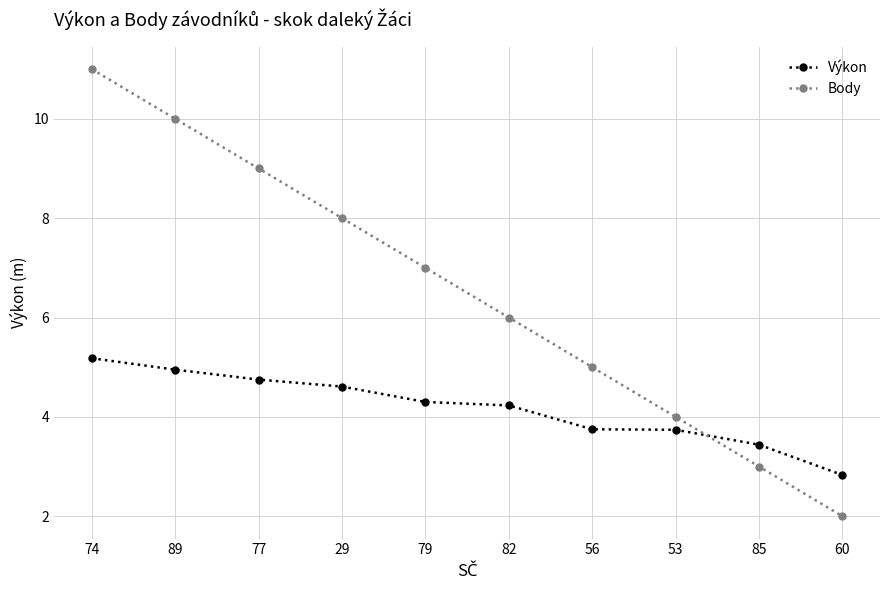

Which series has the largest range (max minus min)?

Body